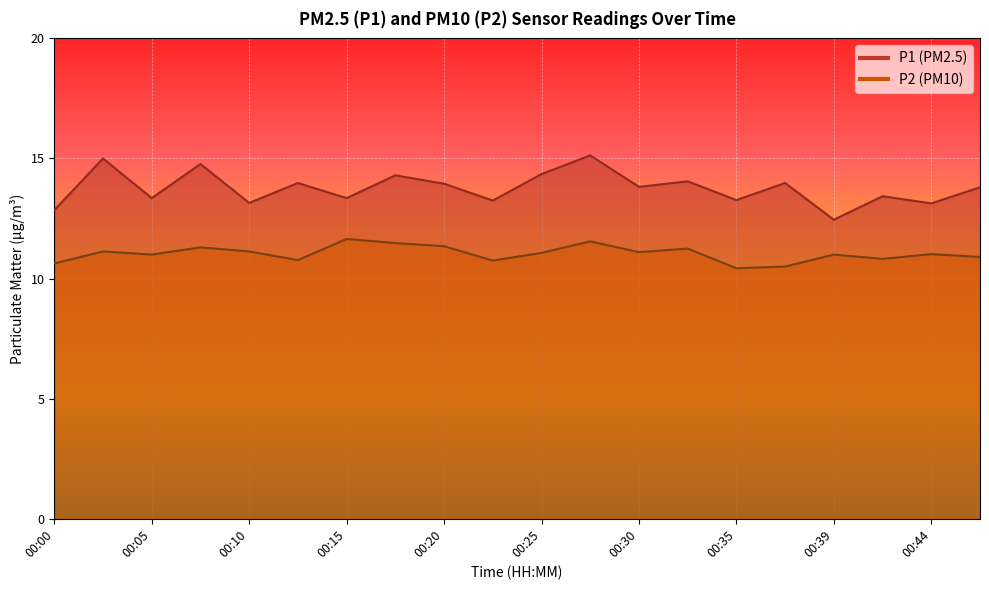

The value of P1 at 00:44 is 13.1. True or false?

True